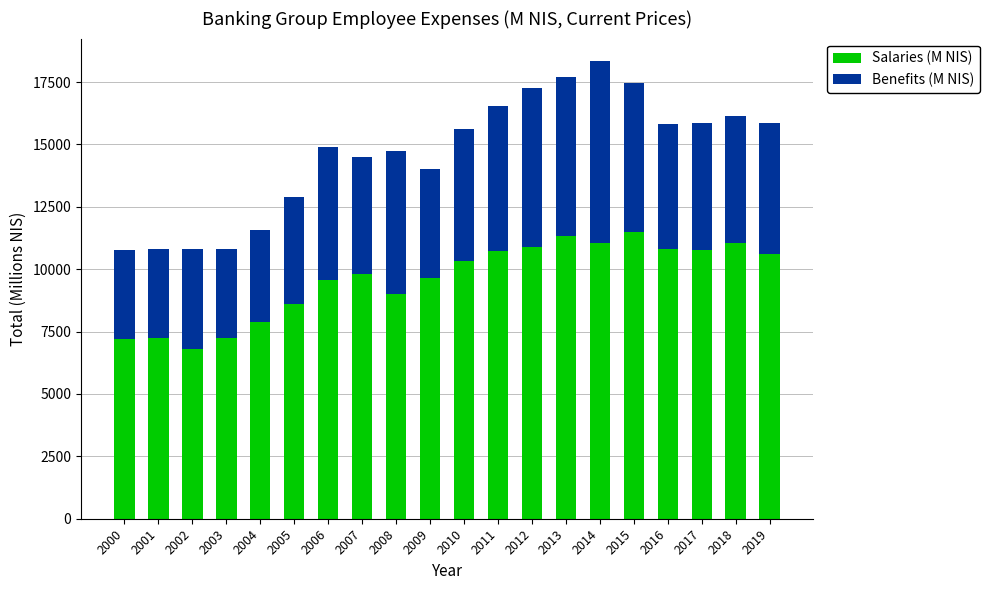

How many bars are there in total?

20